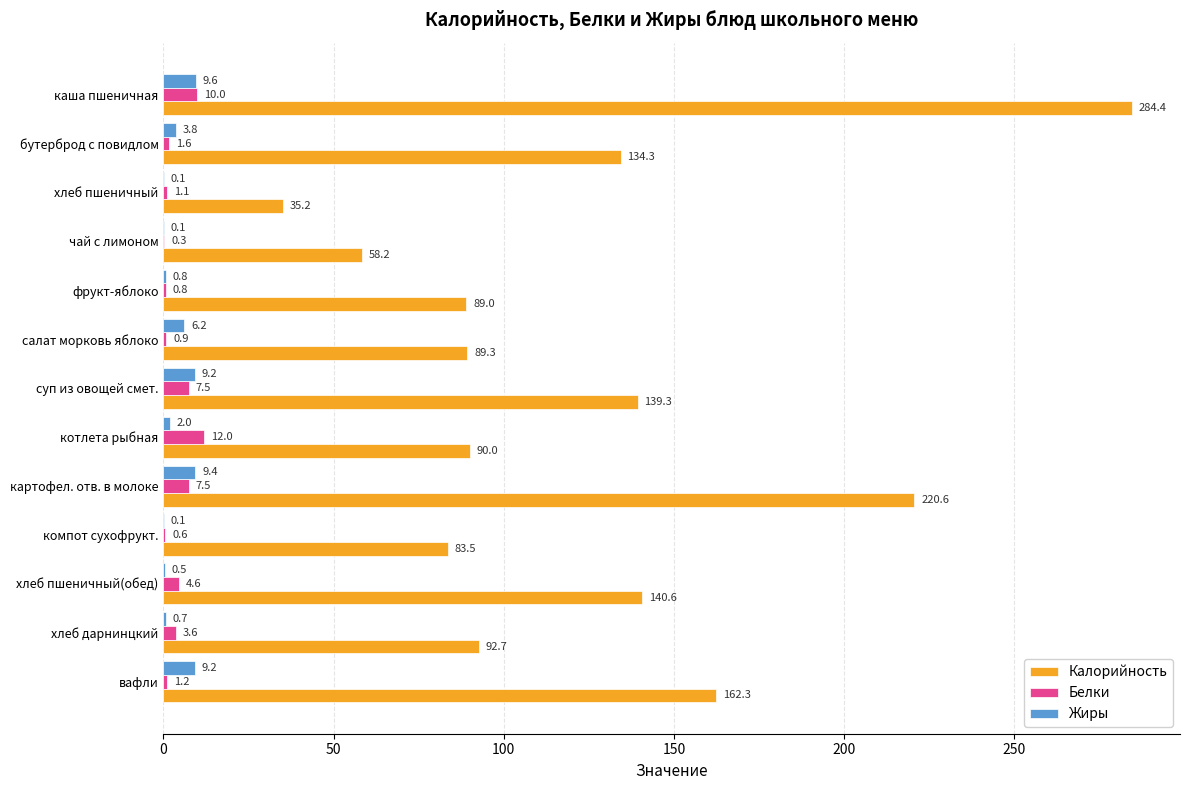

The Белки series shows 1.2 at вафли. True or false?

True